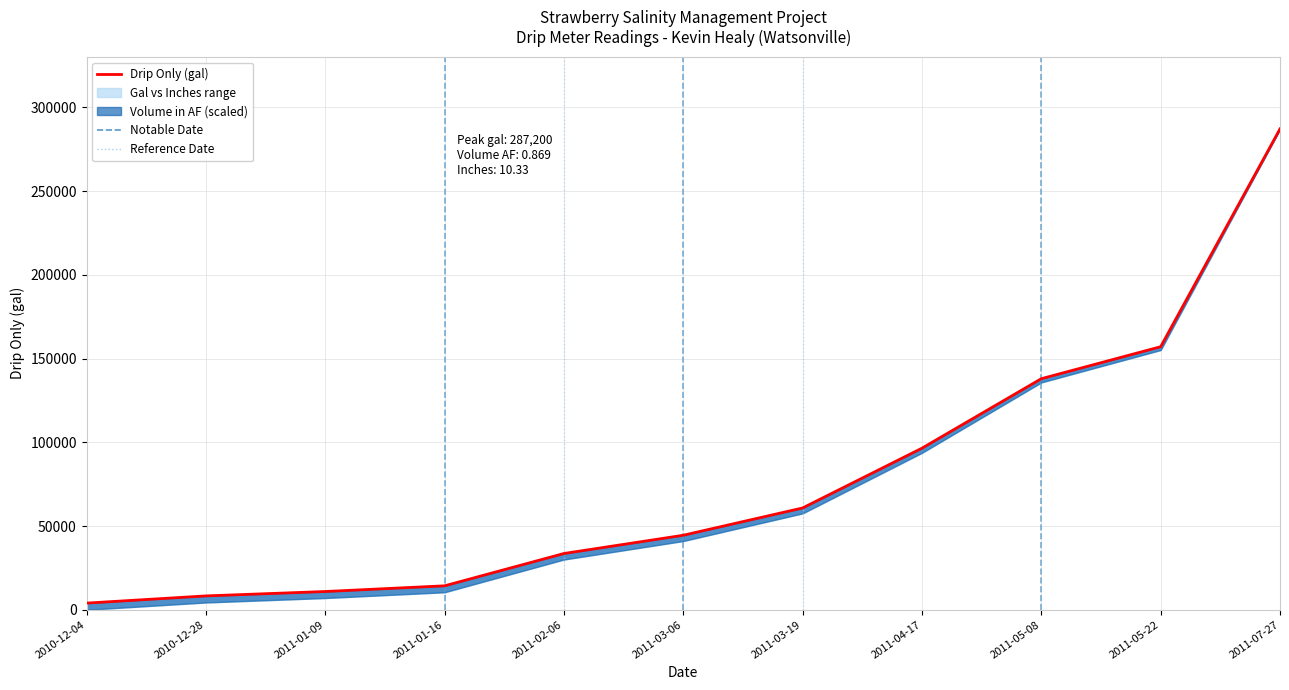

What position from the right is 2010-12-04?

11